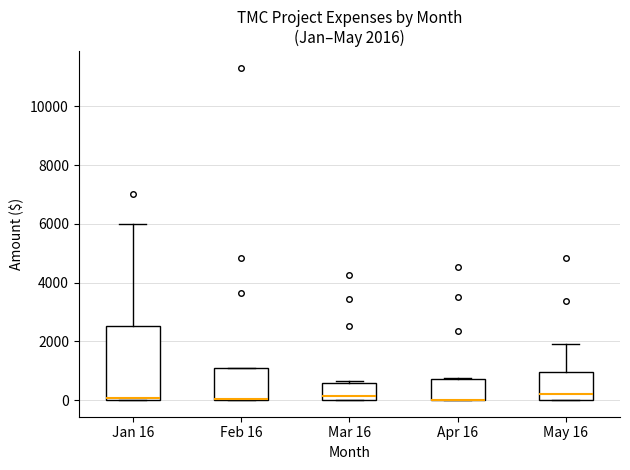

Comparing the boxes themselves (not the whiskers), which one is the tallest?

Jan 16